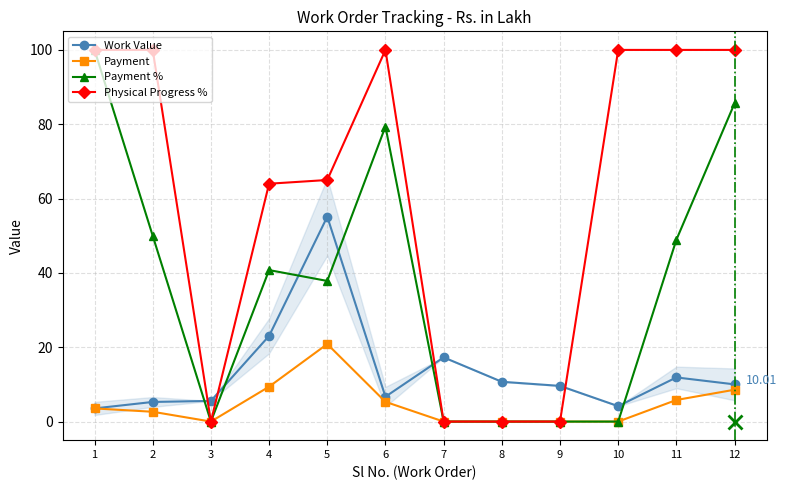

At which category does Payment % reach its first local valley?

3